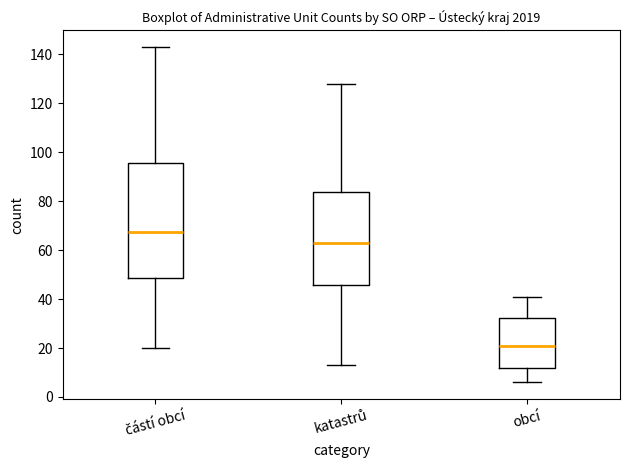

Comparing the boxes themselves (not the whiskers), which one is the tallest?

částí obcí